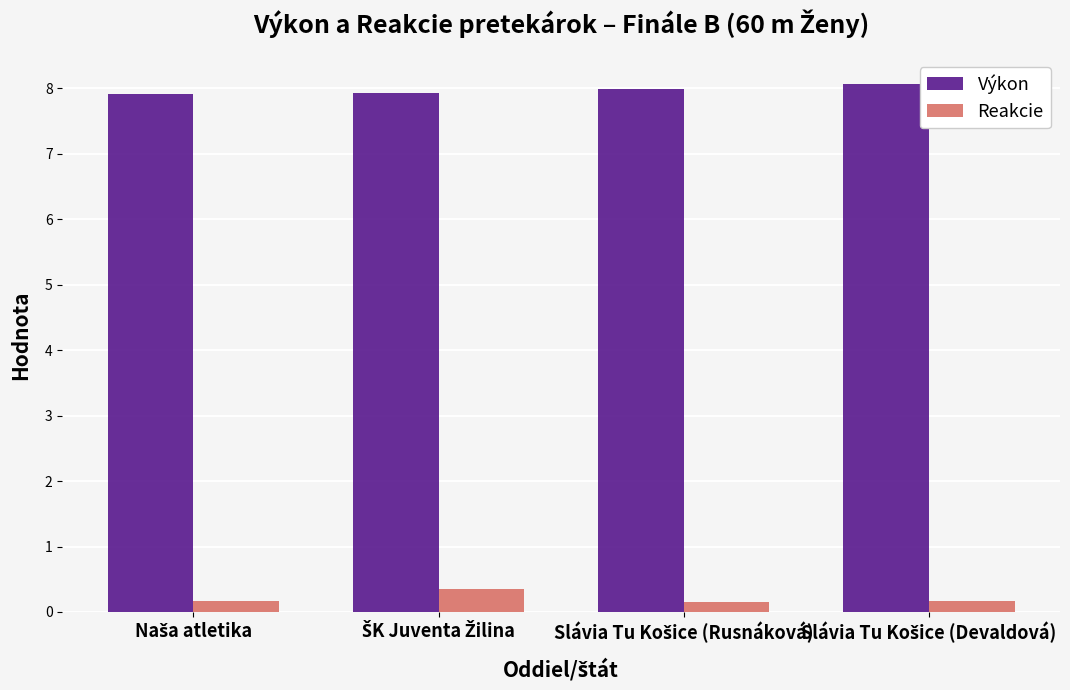

Which series has the largest total across all categories?

Výkon